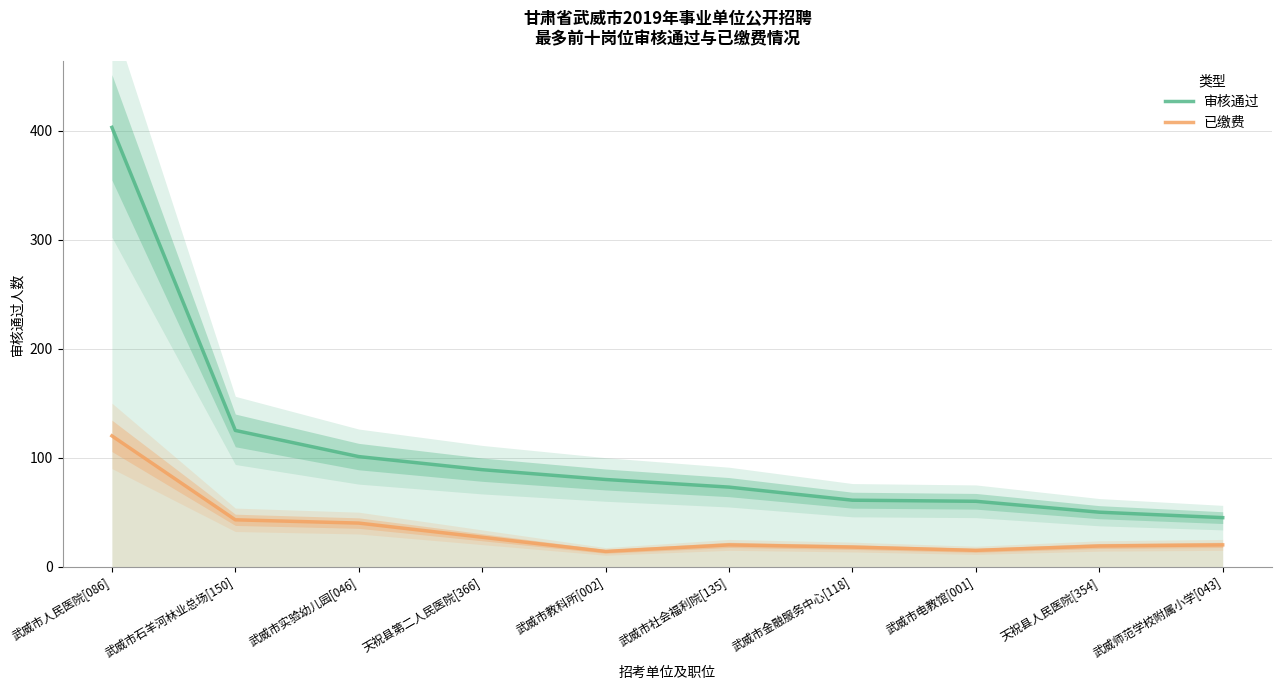

What is the difference between the 审核通过 values at 武威市教科所[002] and 天祝县人民医院[354]?

30